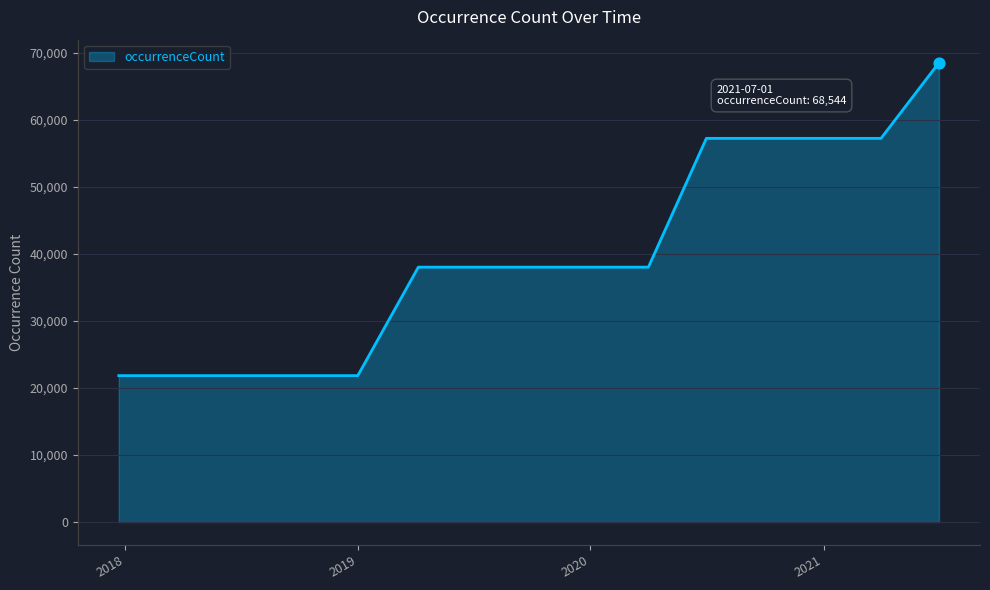

What is the difference between the maximum and minimum values?

46697